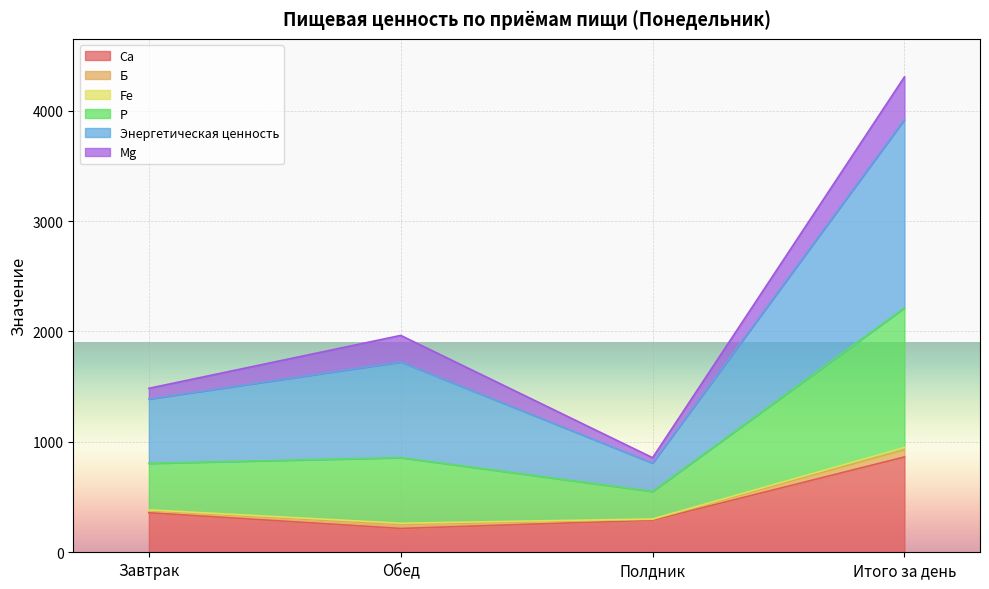

True or false: Ca has more than 1 points higher than both neighbors.

False